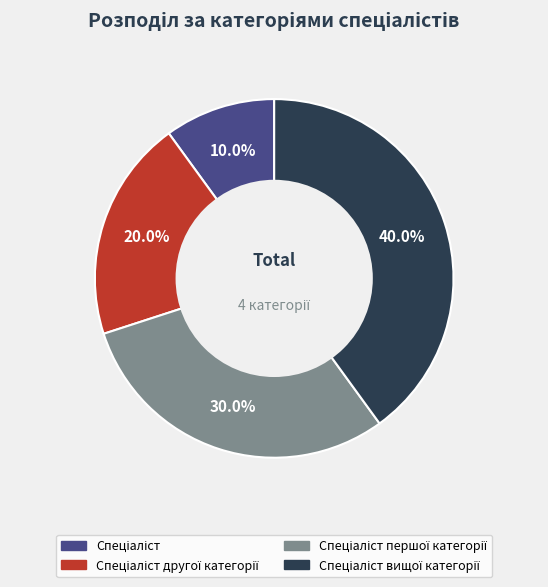

Is there any slice that represents more than half of the pie?

No